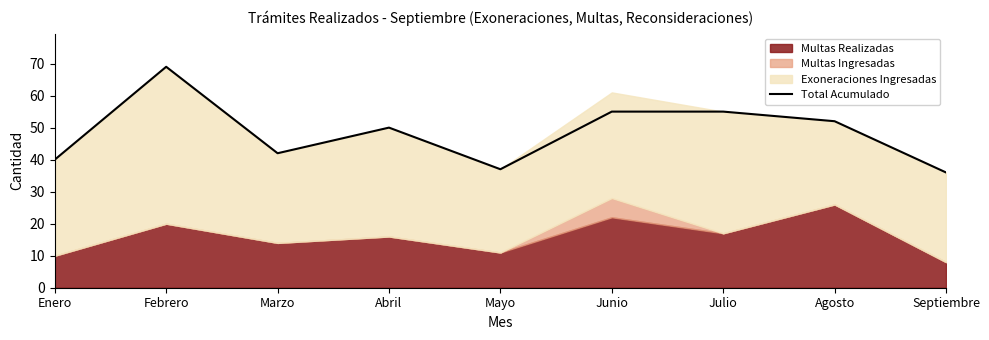

Is it true that the value at Abril is 50?

True